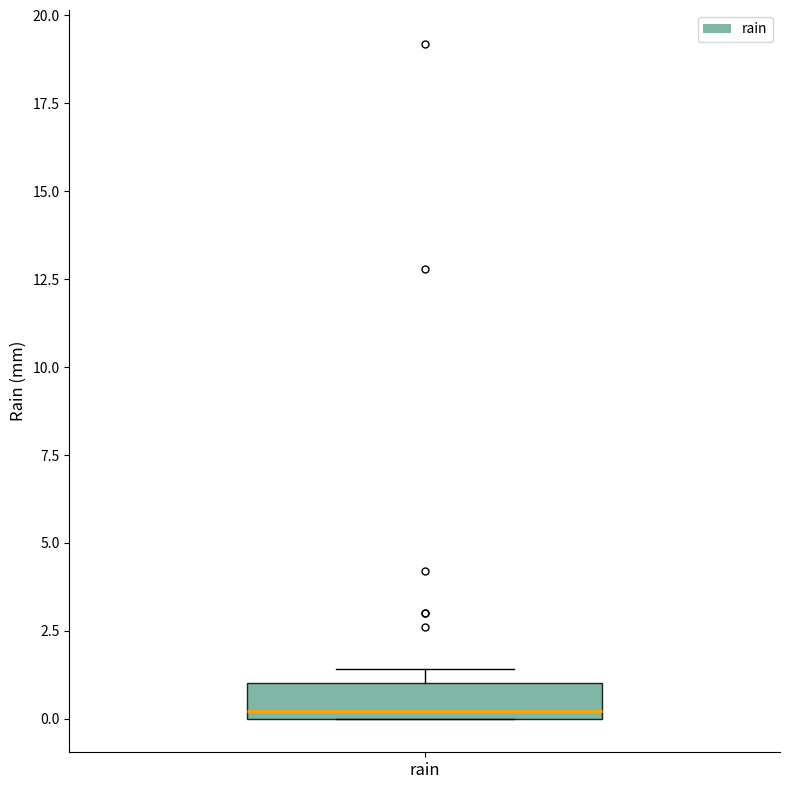

Where is the lower edge of the box for rain on the y-axis? The values are not printed on the chart, so give them approximately, as read against the axis.

0.0